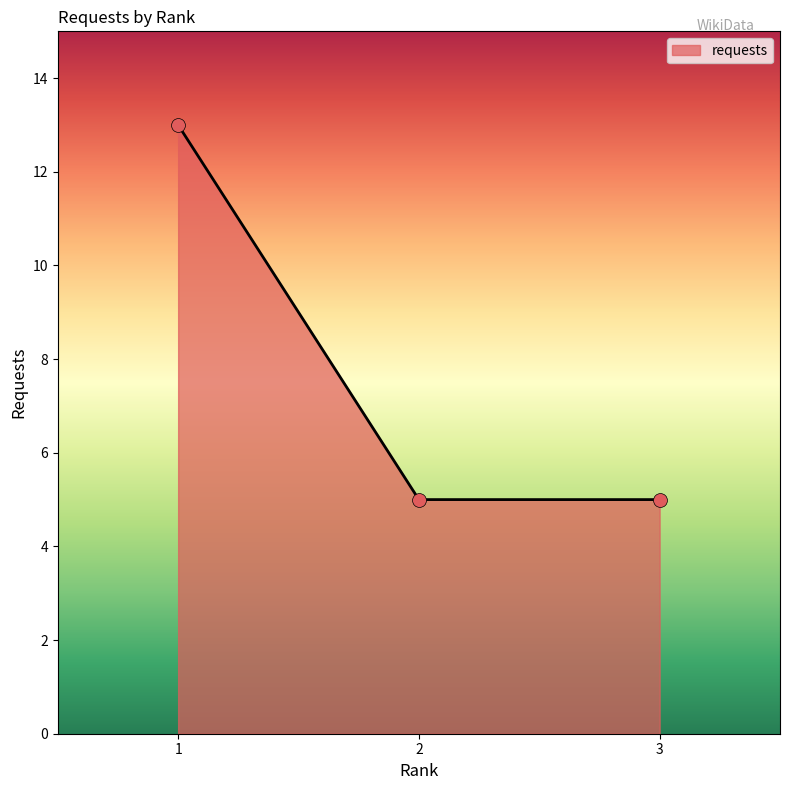

What is the ratio of the value at 3 to the value at 1?

0.4